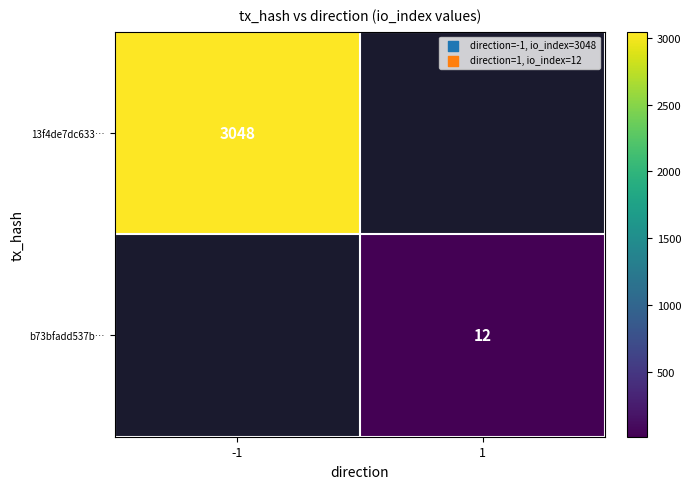

Is the value of b73bfadd537b… at 1 greater than the value of 13f4de7dc633… at -1?

No